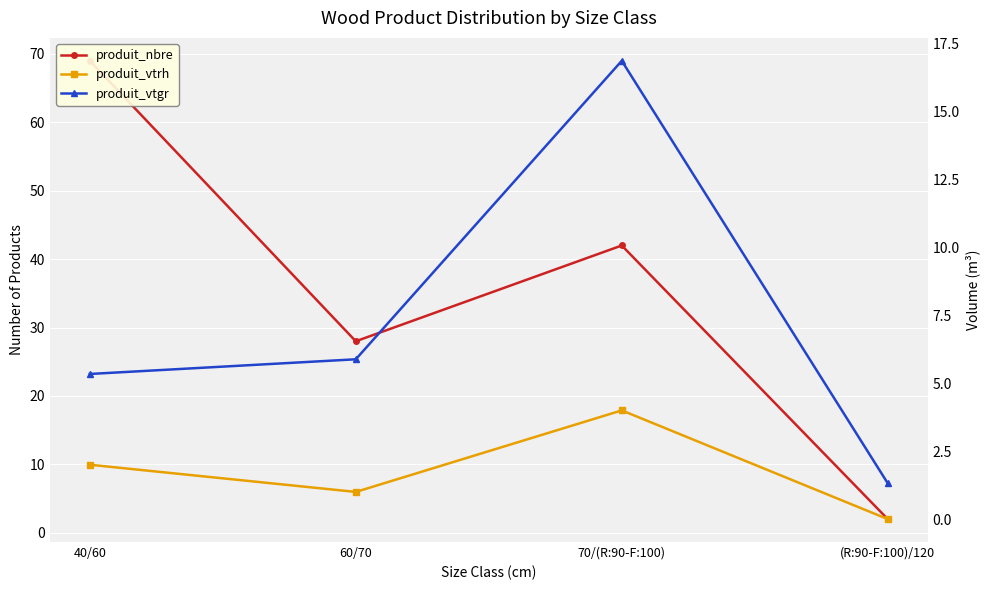

At which label does produit_nbre reach its minimum?

(R:90-F:100)/120